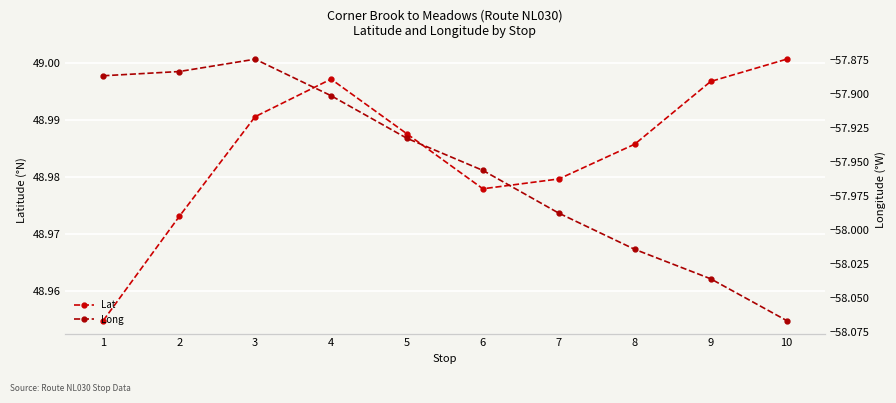

Reading left to right, transcribe all the data shown in this chart.

Lat: 49.0	49.0	49.0	49.0	49.0	49.0	49.0	49.0	49.0	49.0
Long: -57.9	-57.9	-57.9	-57.9	-57.9	-58.0	-58.0	-58.0	-58.0	-58.1